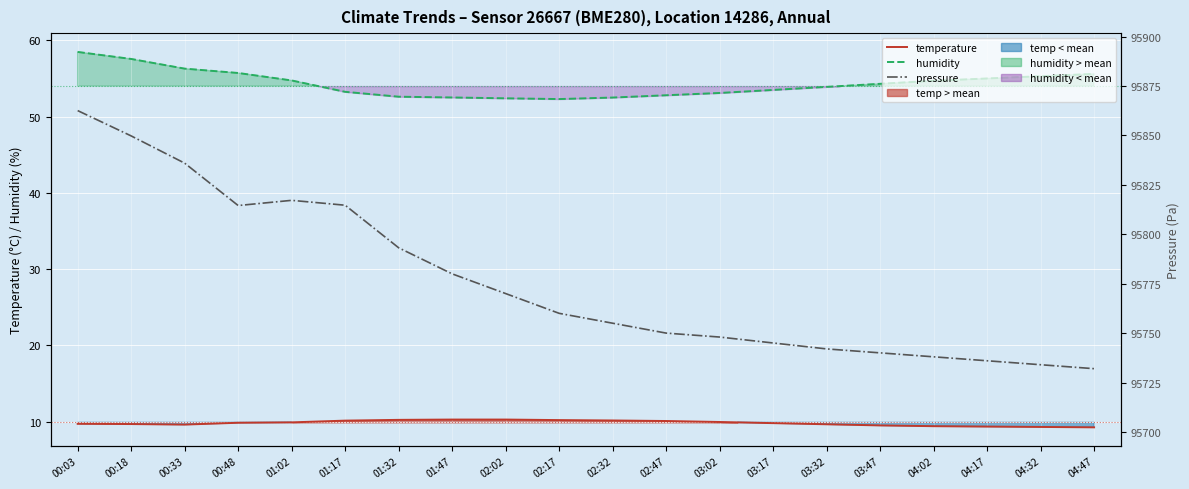

What is the value of the pressure point at the 11th from the left?

95755.0